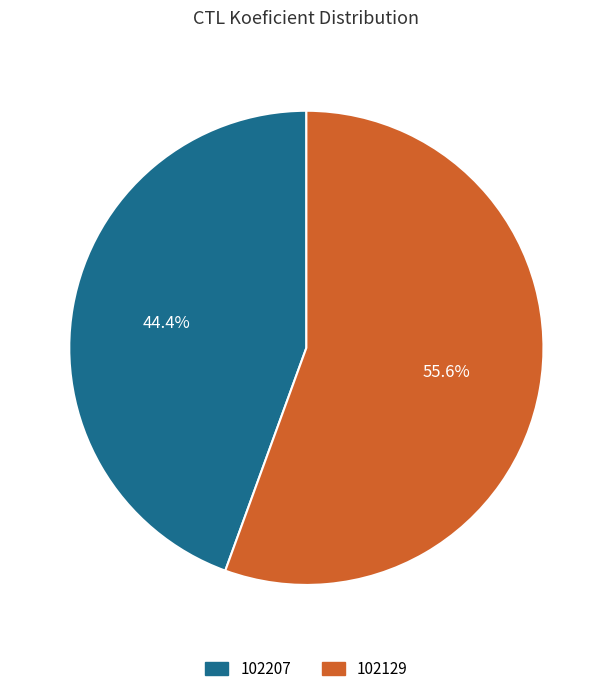

Is it true that 102129 is 69% of the pie?

False